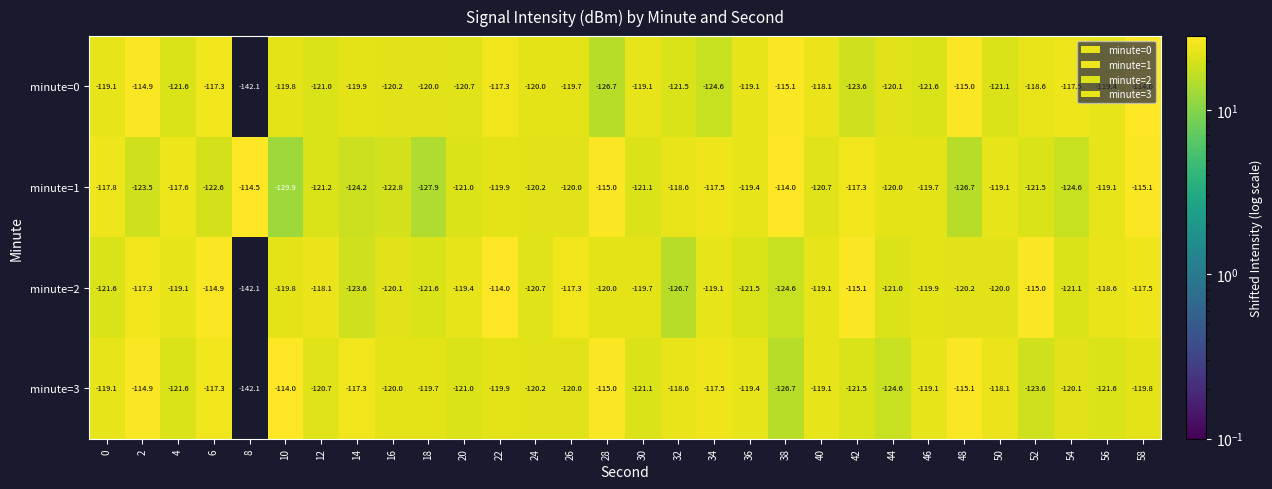

Is the value of minute=2 at 24 greater than the value of minute=3 at 18?

No